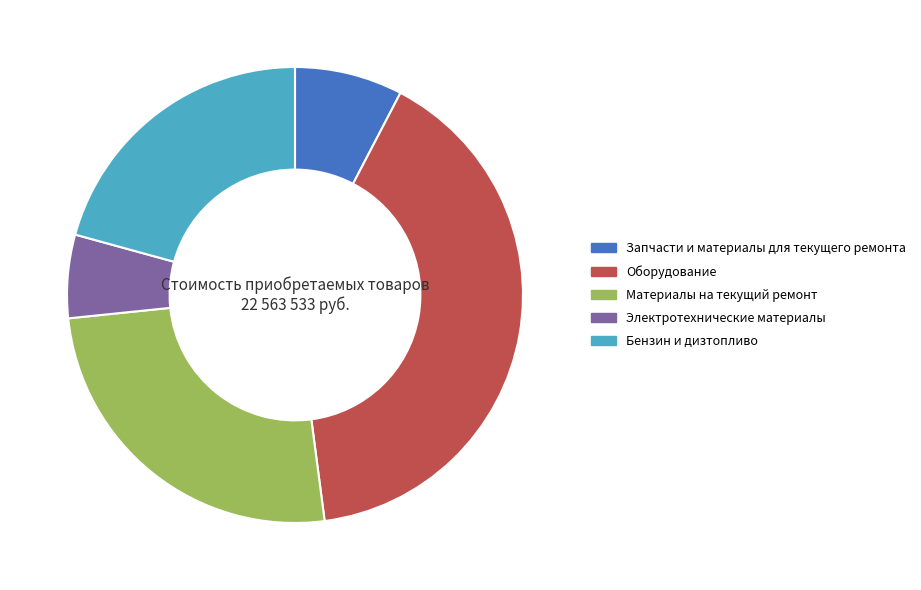

Which category has the biggest portion of the pie?

Оборудование